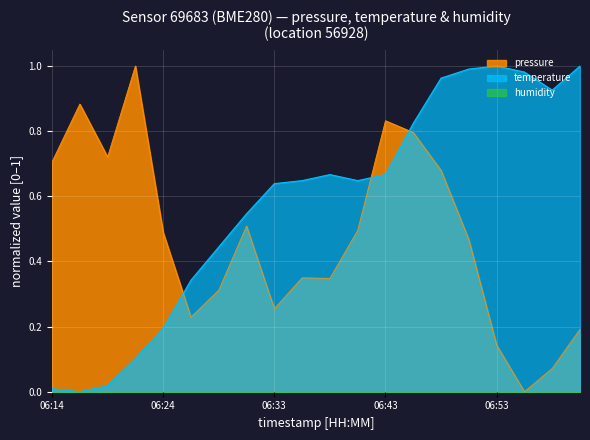

Count the number of data series in this chart.

3